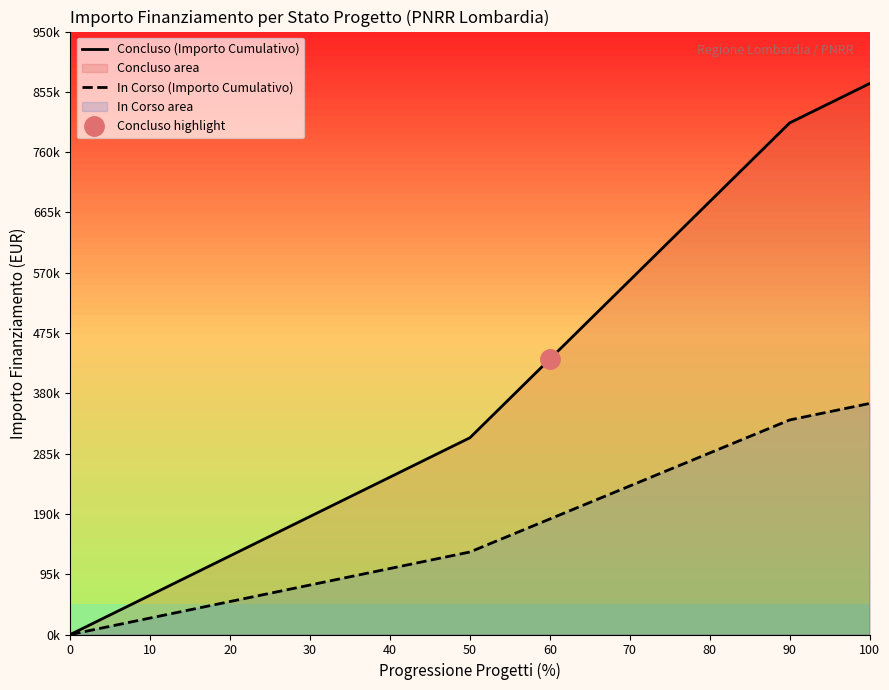

True or false: Concluso (Importo Cumulativo) and In Corso (Importo Cumulativo) cross at least once.

False